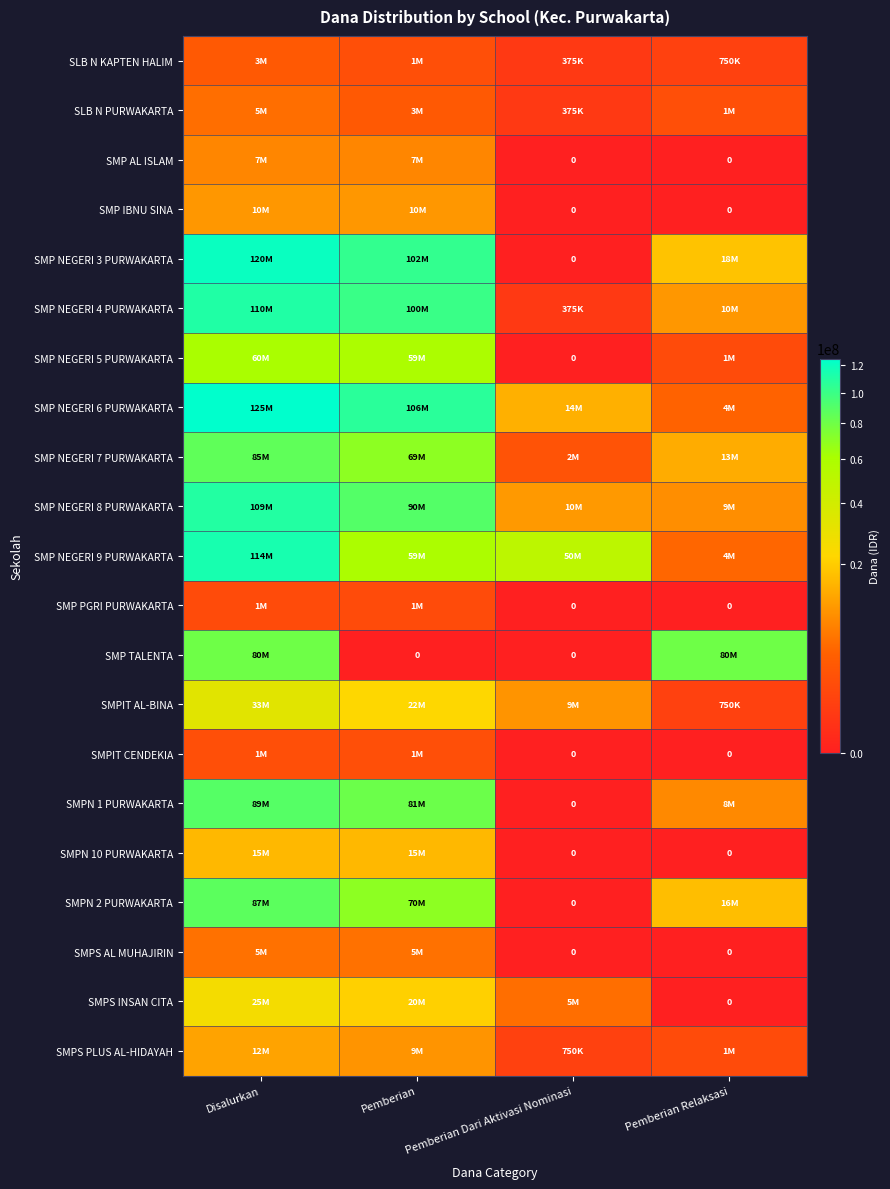

At which category is the sum across all series the highest?

Disalurkan